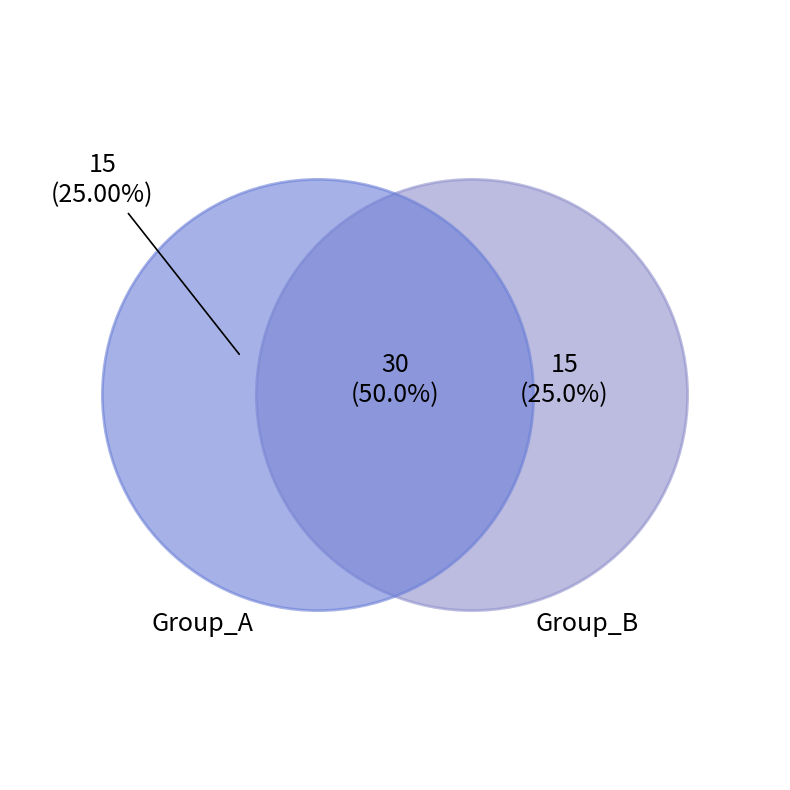

Is there any slice that represents more than half of the pie?

No